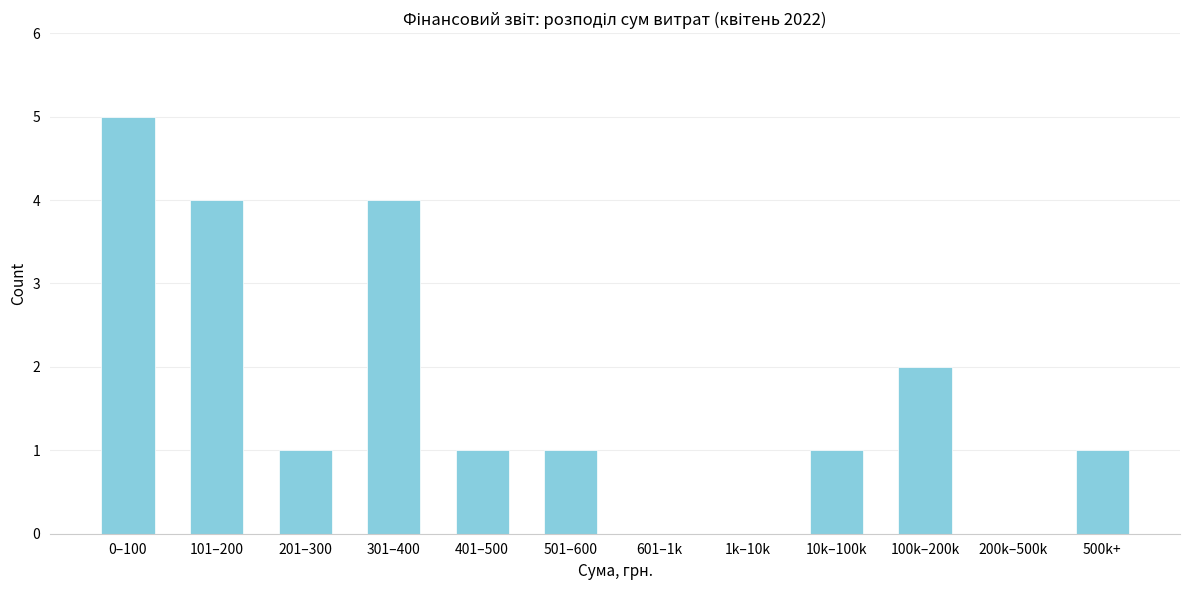

Reading right to left, extract all data points from this chart.

500k+=1	200k–500k=0	100k–200k=2	10k–100k=1	1k–10k=0	601–1k=0	501–600=1	401–500=1	301–400=4	201–300=1	101–200=4	0–100=5